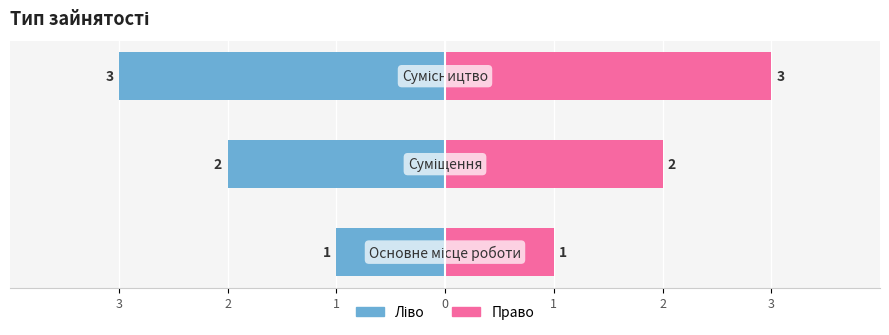

The value of Ідентифікатор (ліво) at 2 is -2. True or false?

True